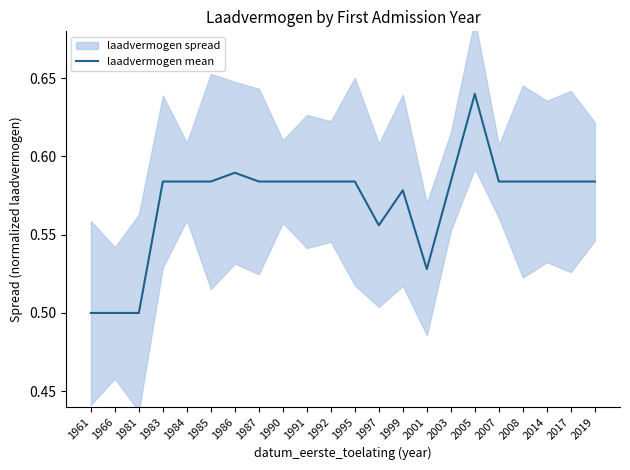

What is the value of the 8th point from the left?

0.6